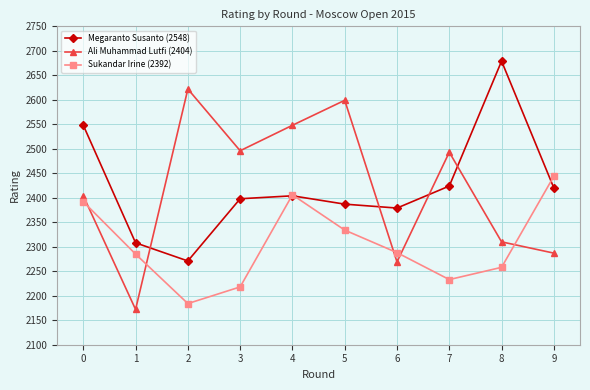

What is the average value of the Megaranto Susanto (2548) series?

2422